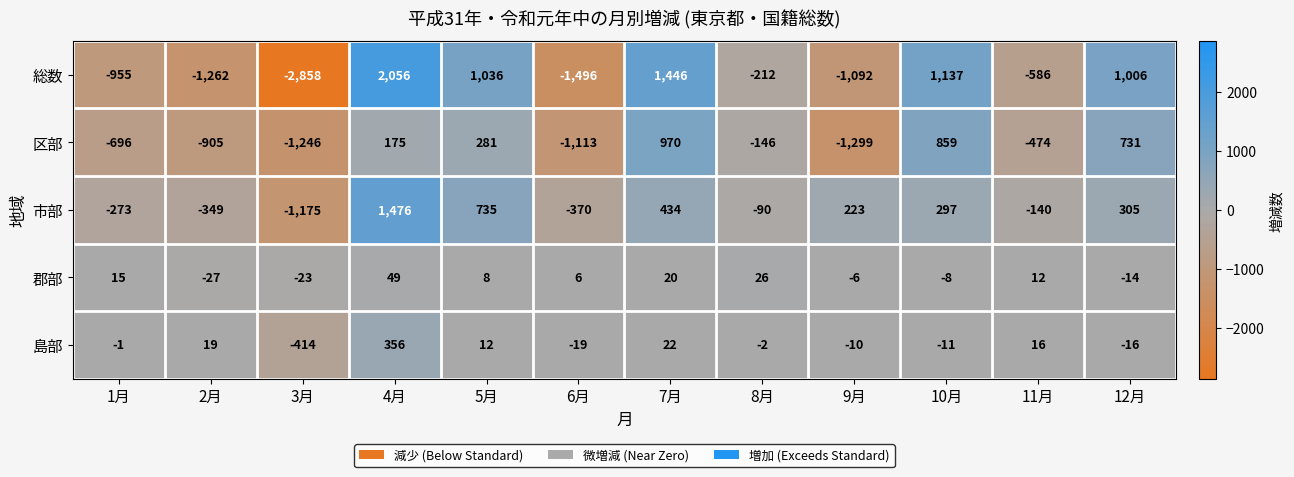

How many negative values does the 市部 series have?

6